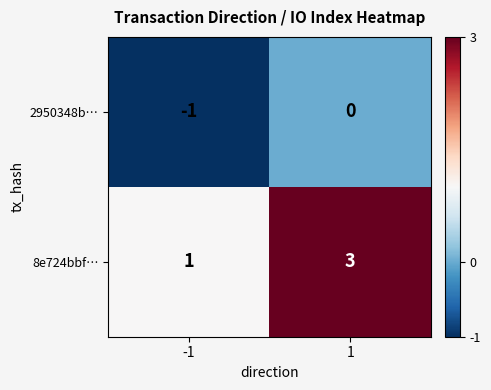

Rank the series at -1 from highest to lowest value.

8e724bbf…, 2950348b…